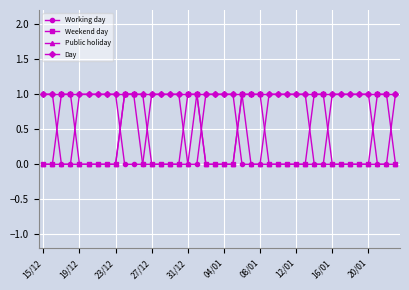

True or false: Public holiday has more than 0 interior local peaks.

True